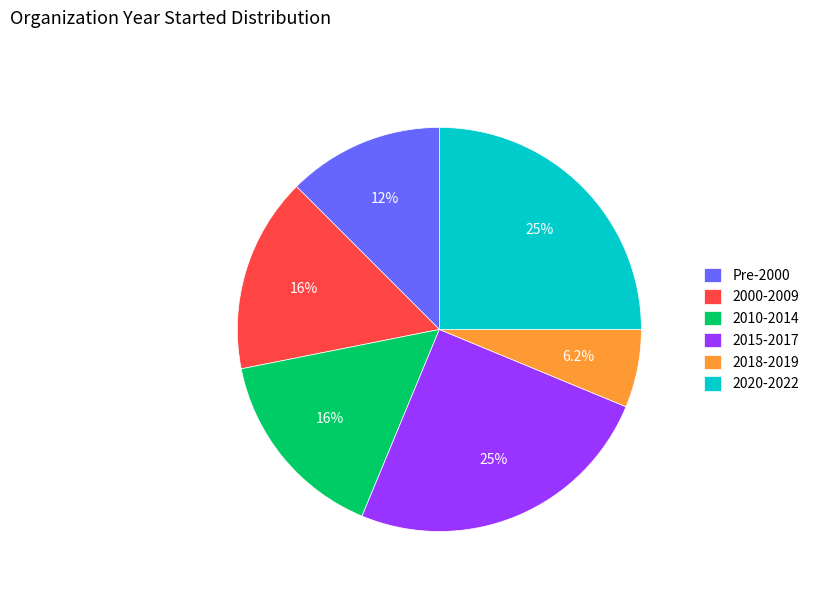

Is there a majority slice in this chart?

No